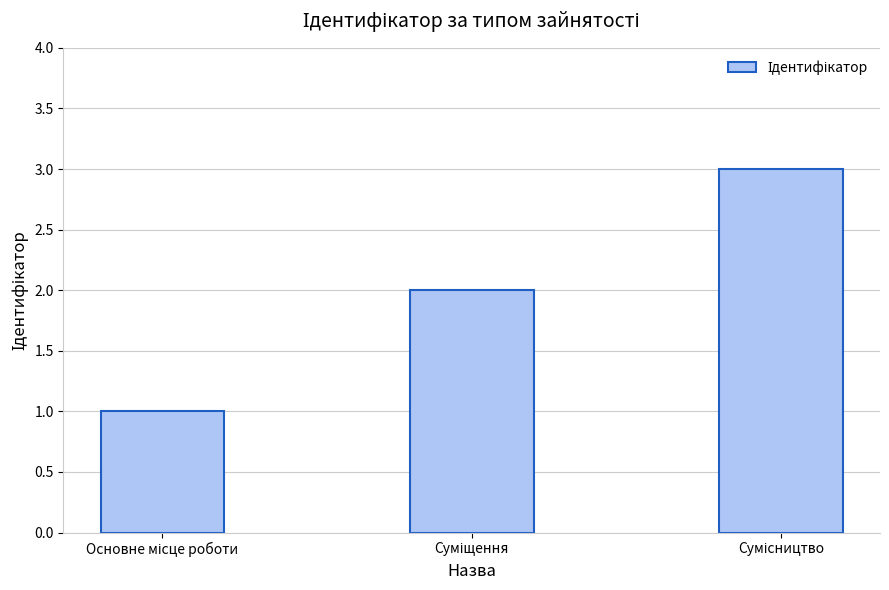

What is the sum of all values?

6